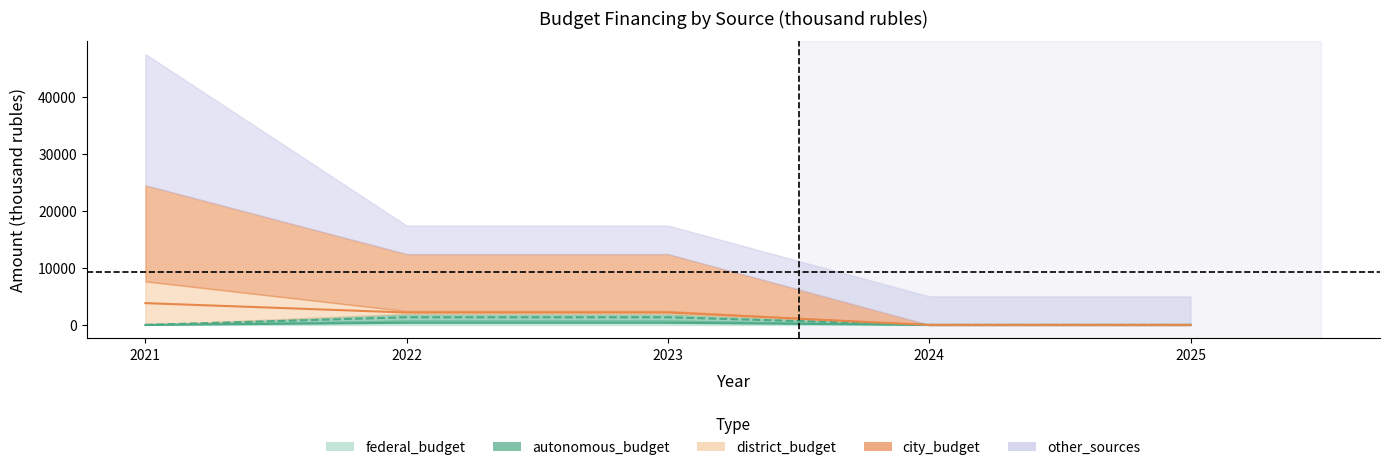

How many lines are shown in the chart?

3